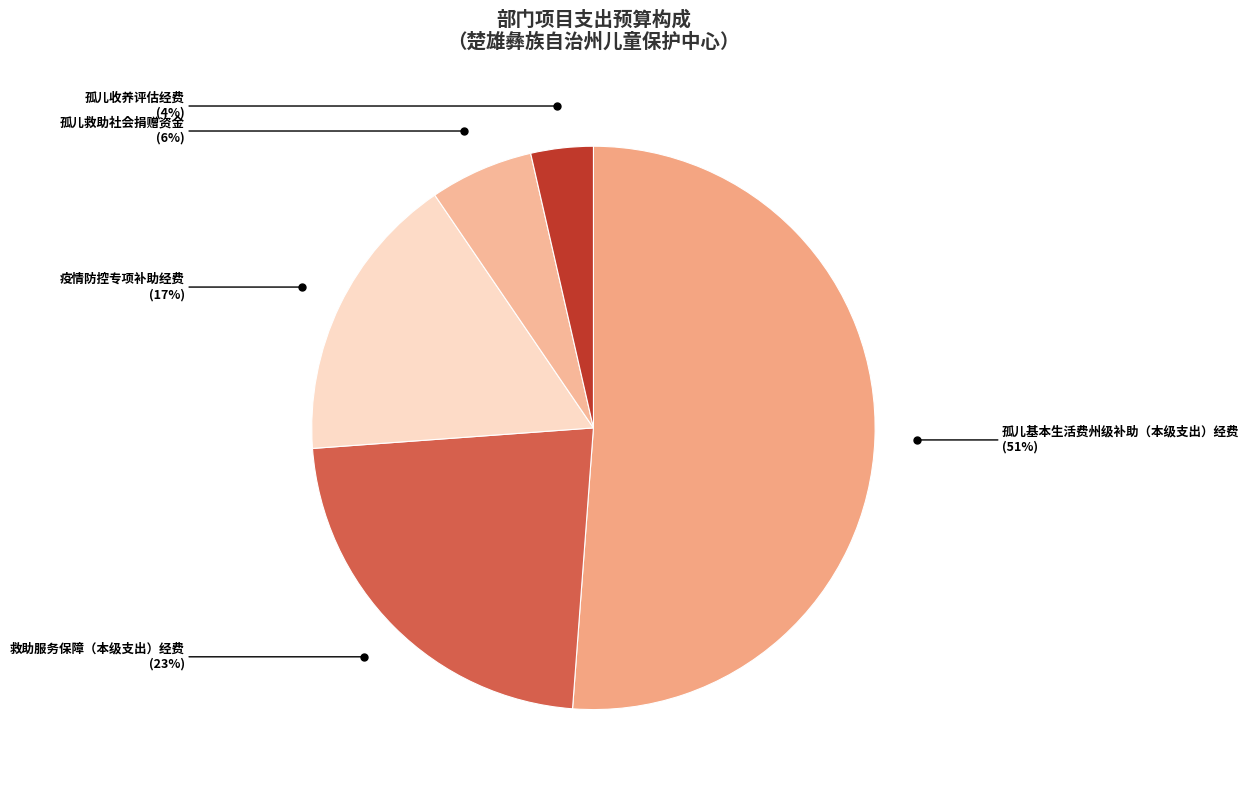

What percentage is the 孤儿救助社会捐赠资金 slice, to the nearest percent?

6%